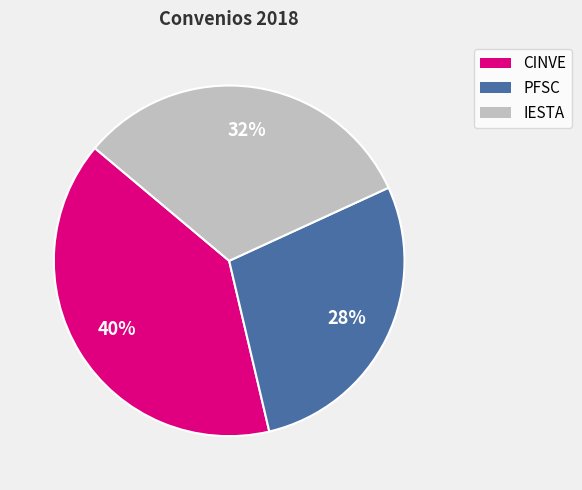

Which slice is the largest?

CINVE